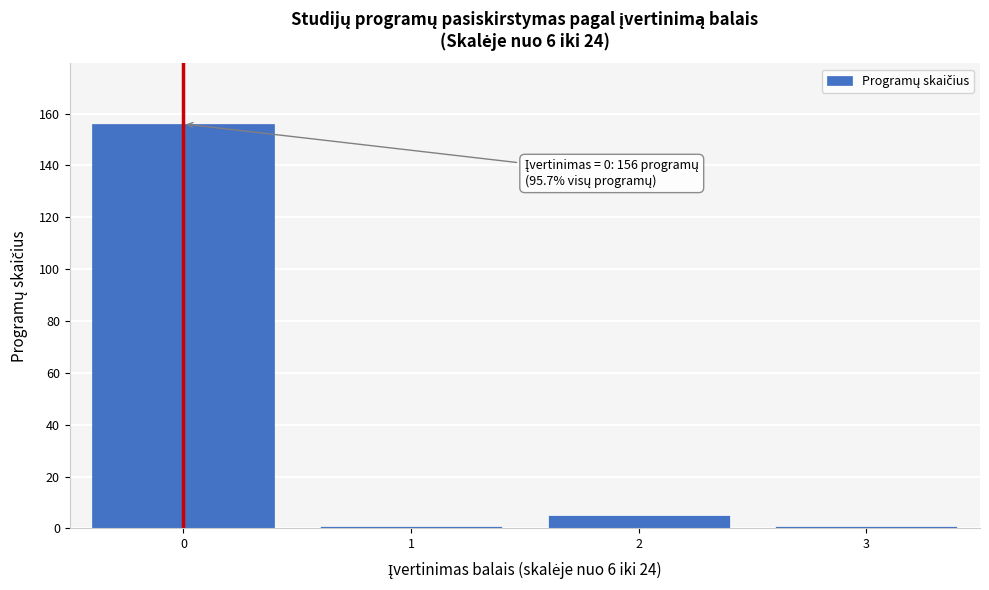

Reading left to right, extract all data points from this chart.

0=156	1=1	2=5	3=1